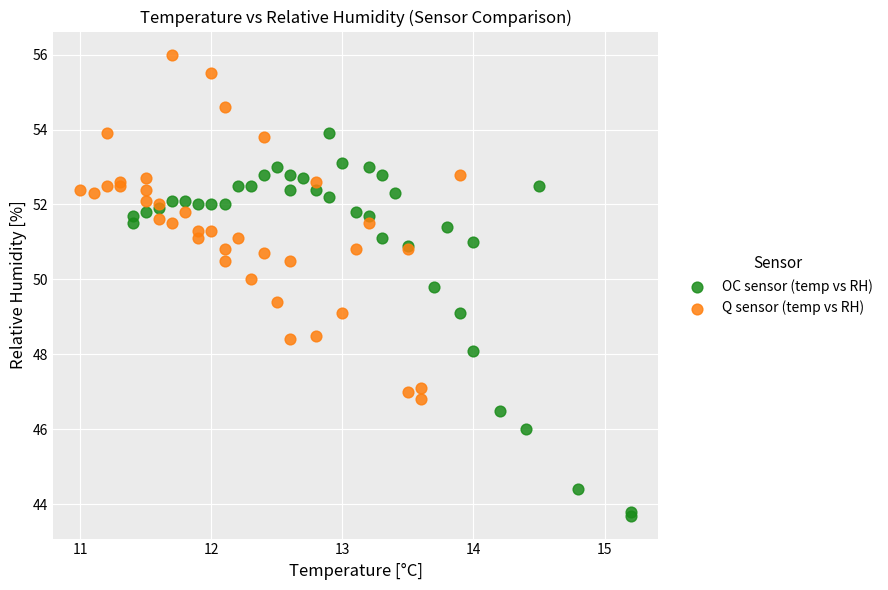

Which series has the largest Y range (max minus min)?

OC sensor (temp vs RH)